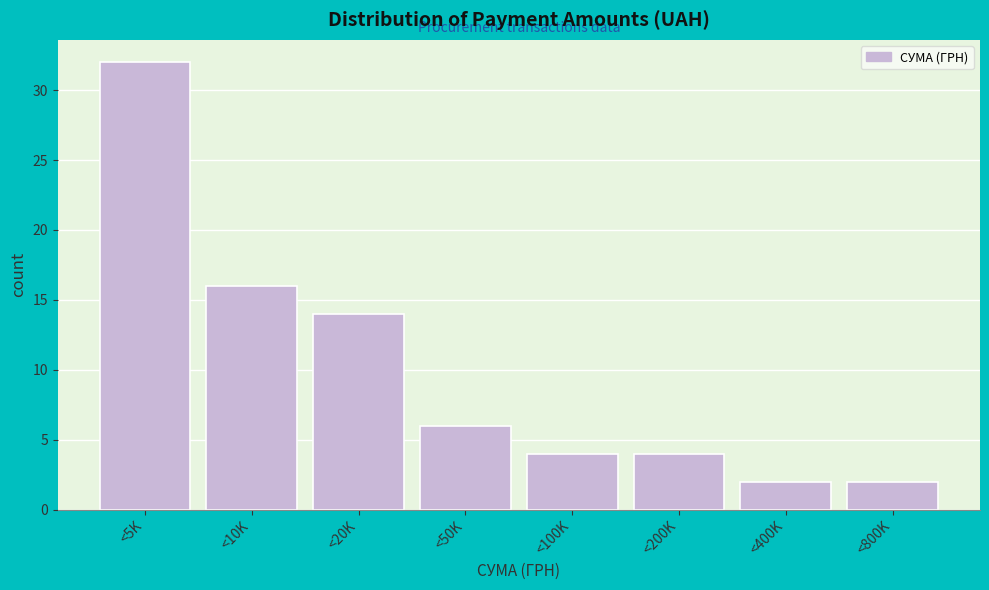

Reading right to left, extract all data points from this chart.

<800K=2	<400K=2	<200K=4	<100K=4	<50K=6	<20K=14	<10K=16	<5K=32